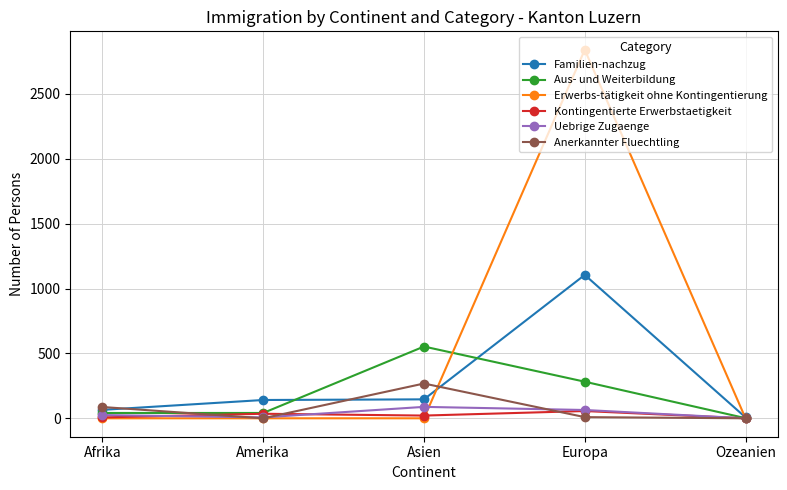

Is it true that Uebrige Zugaenge equals 7 at Amerika?

True